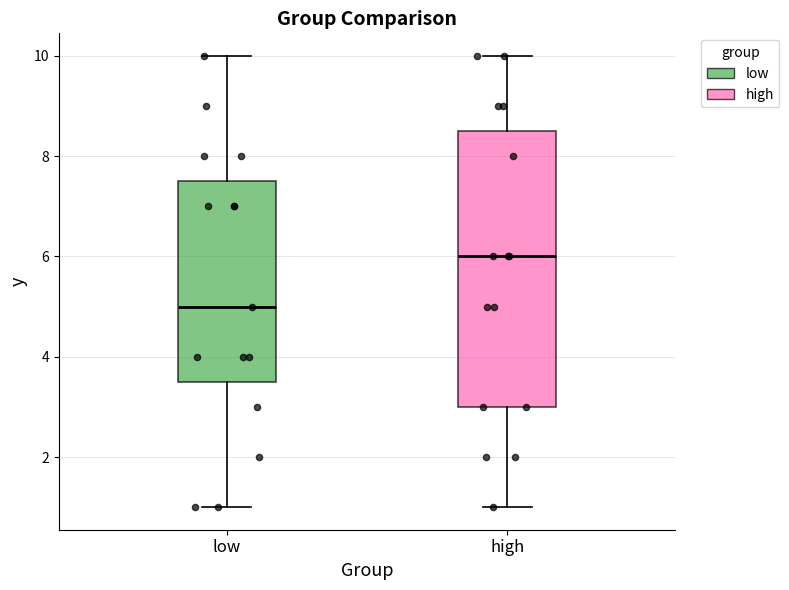

Which box's median line is the lowest?

low